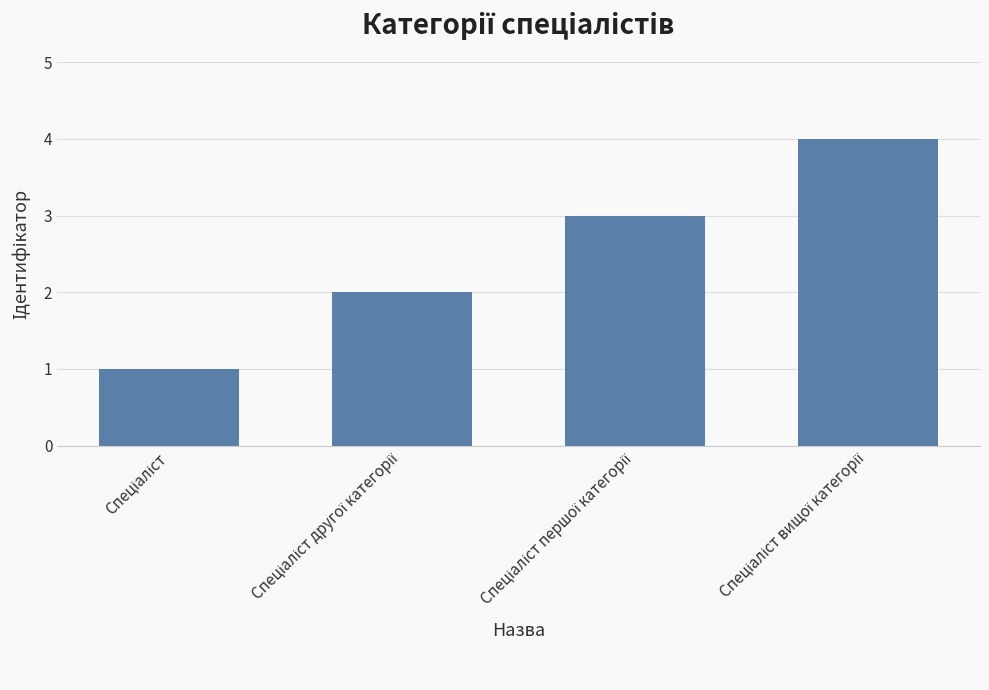

Does the chart contain stacked bars?

No